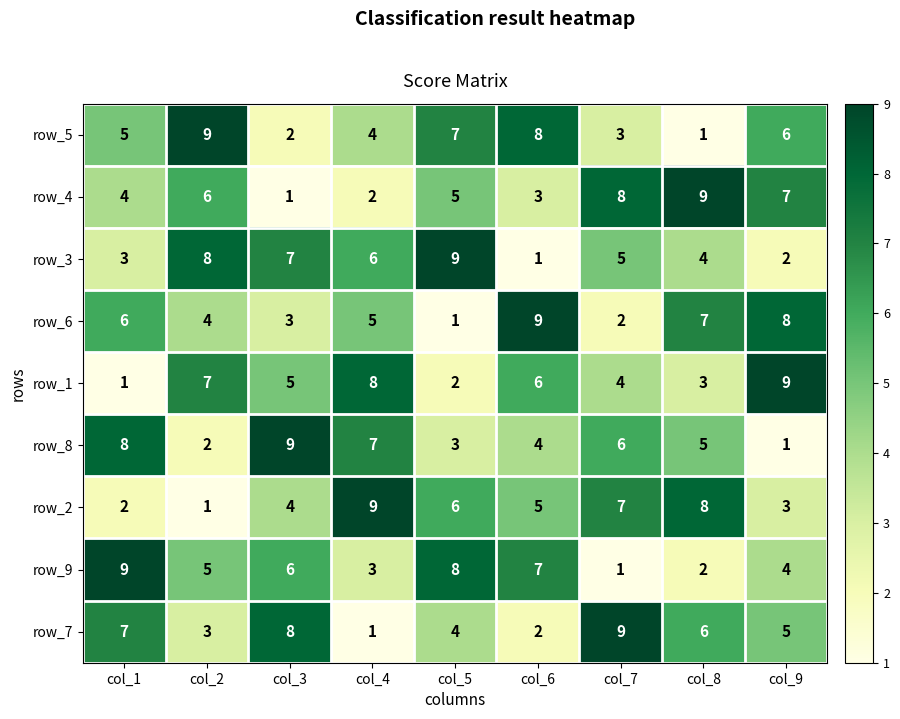

At how many categories does at least one series exceed 1?

9